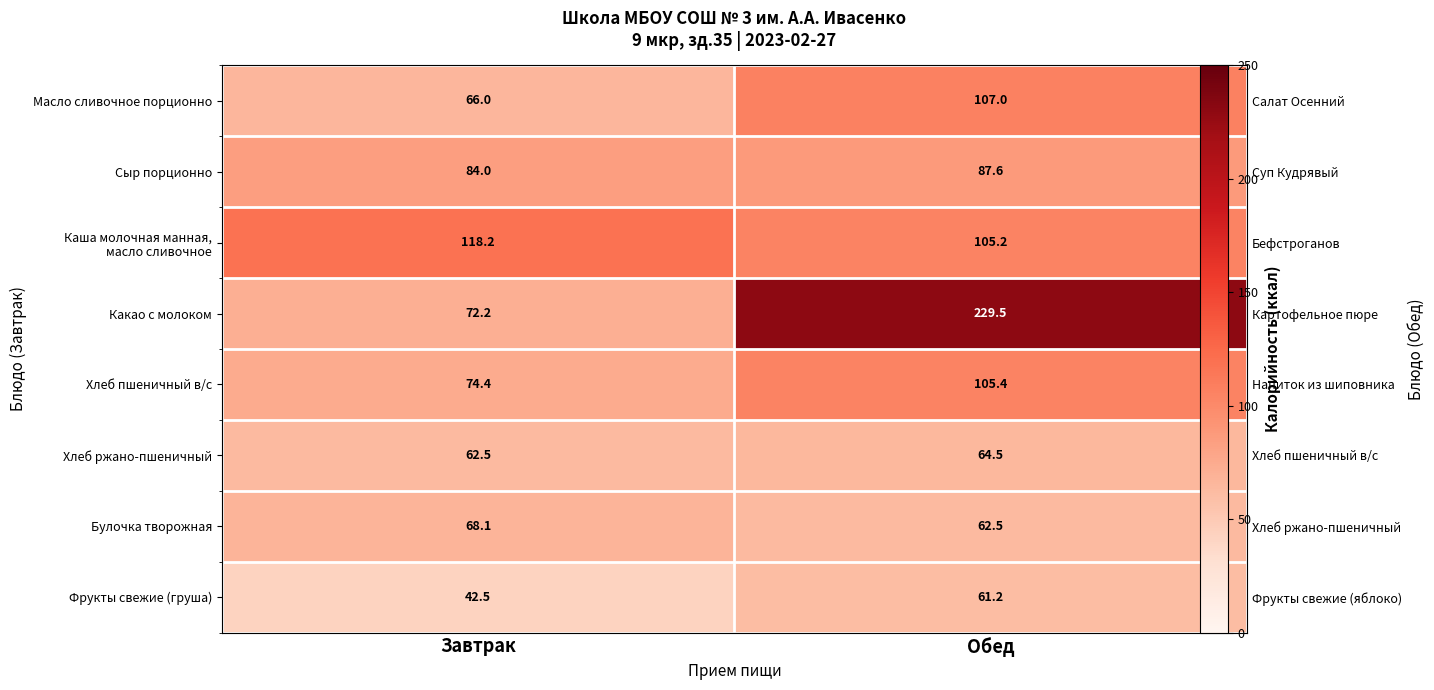

At which label does Каша молочная манная, масло сливочное first exceed 118?

Завтрак